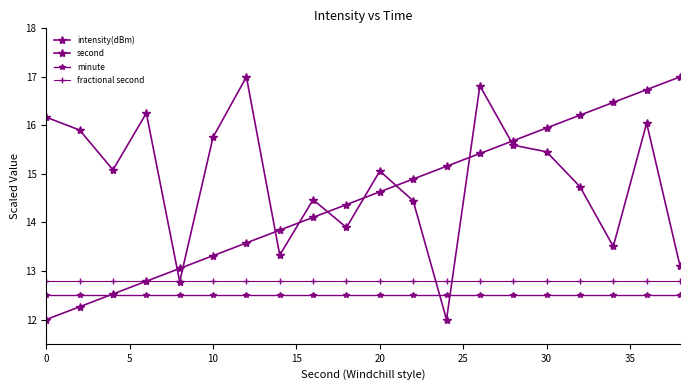

Does the chart have visible grid lines?

No